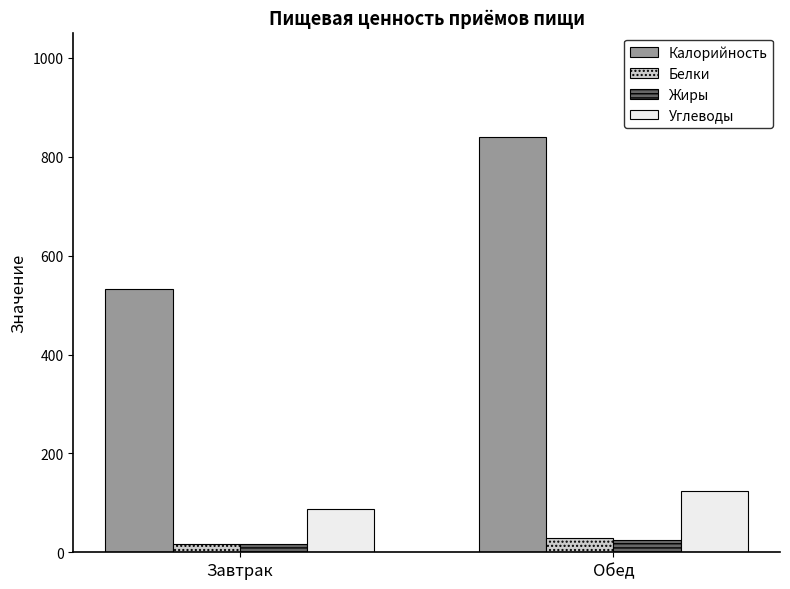

List the labels in order of Белки value, smallest first.

Завтрак, Обед